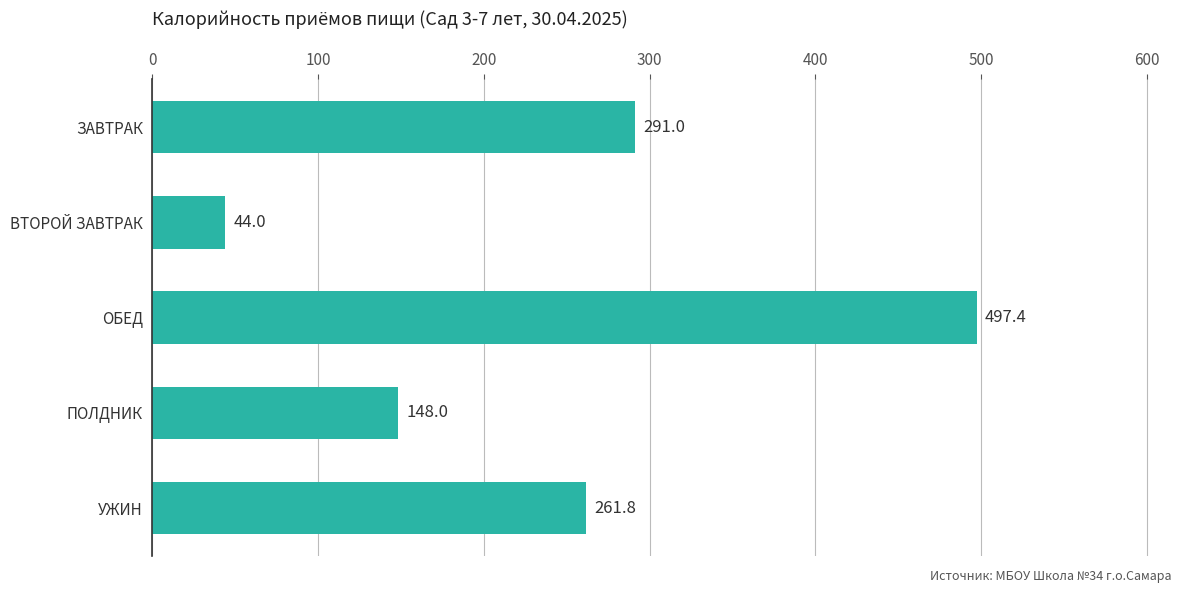

The value at ВТОРОЙ ЗАВТРАК is 9.8. True or false?

False